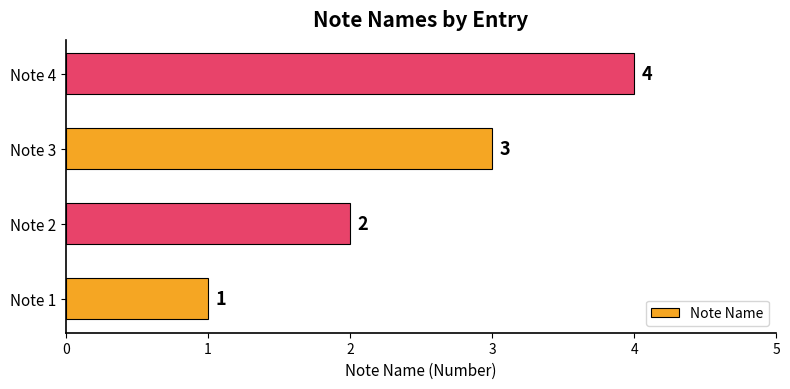

Between Note 3 and Note 4, which is larger?

Note 4